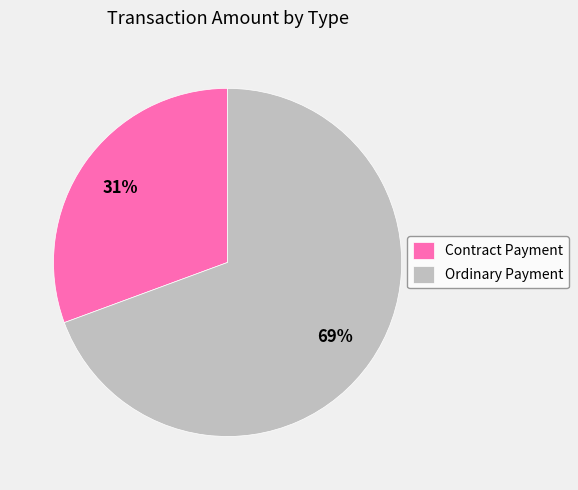

Which slice is the smallest?

Contract Payment